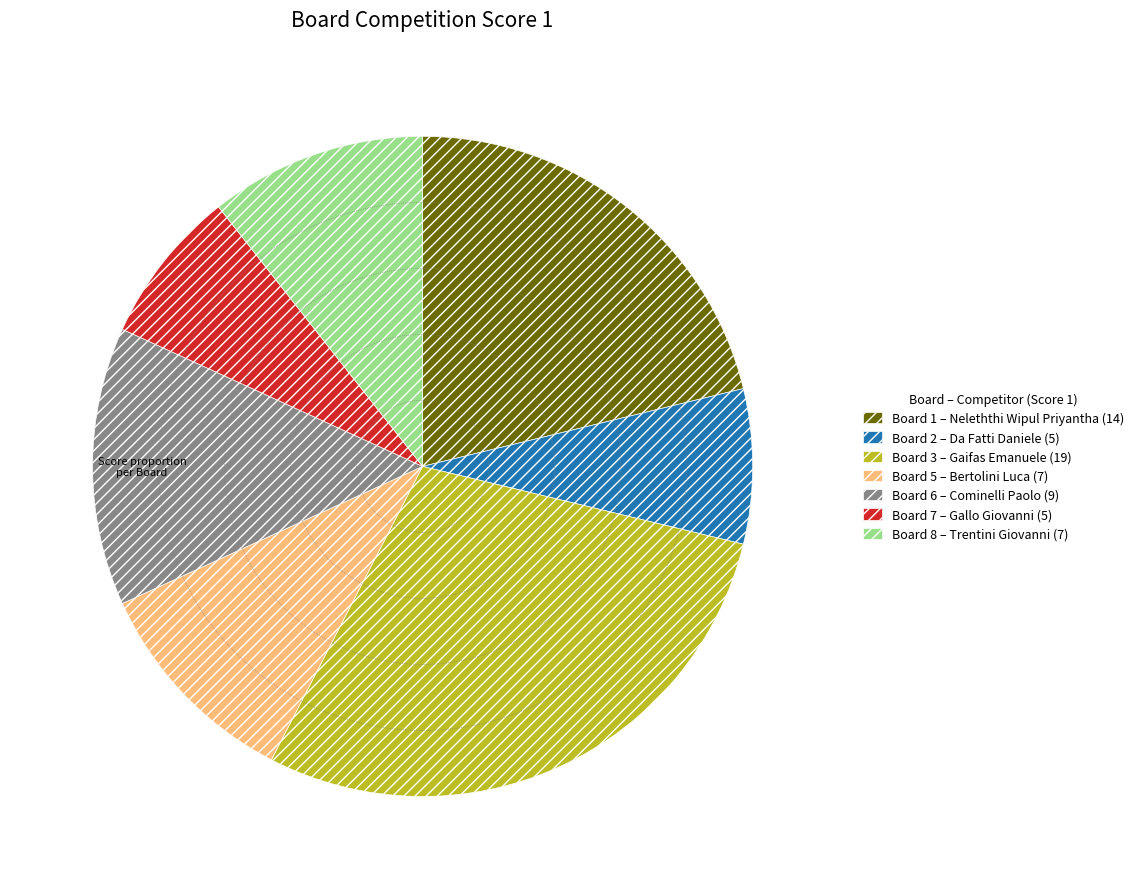

Is it true that Board 7 – Gallo Giovanni (5) is 1% of the pie?

False